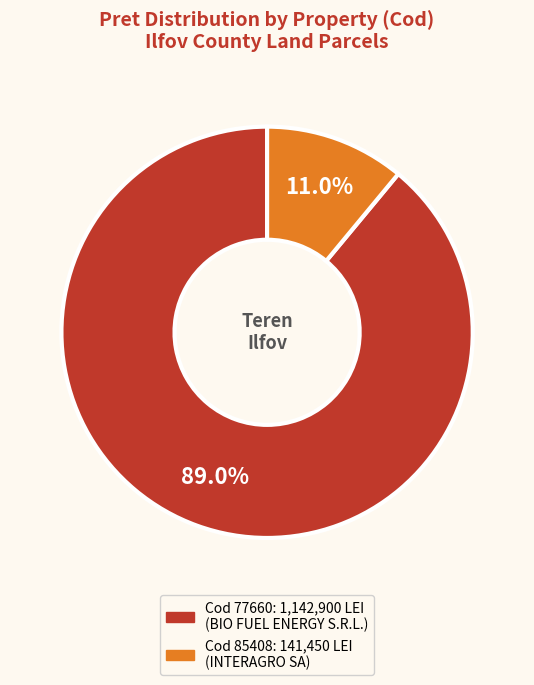

Is there any slice that represents more than half of the pie?

Yes